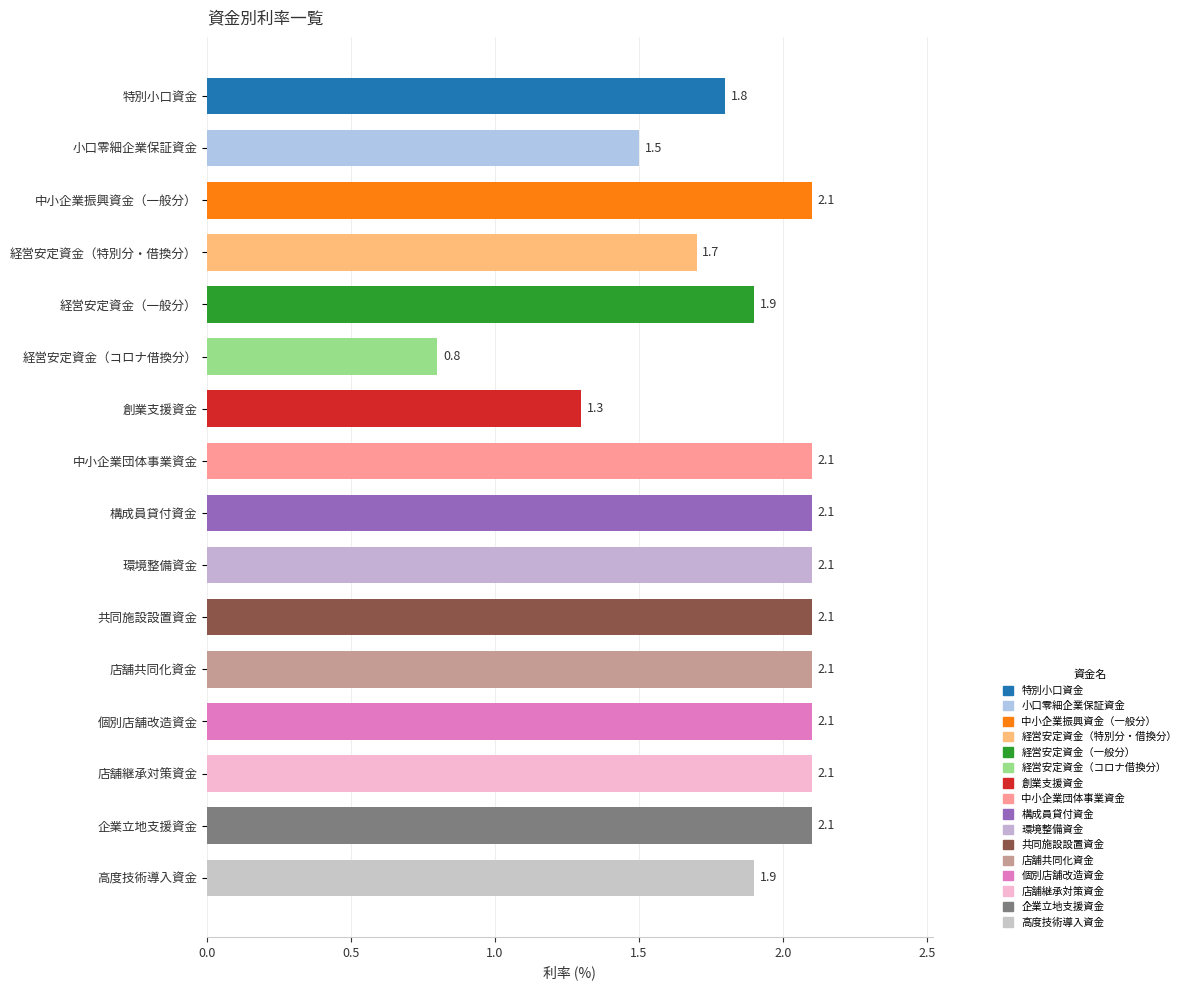

True or false: the data shows 2.9 at 個別店舗改造資金.

False